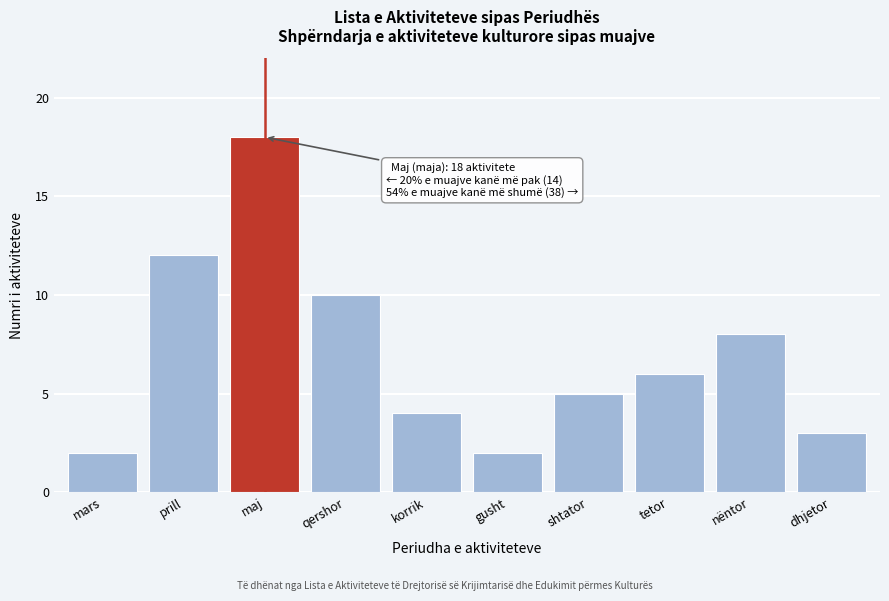

Reading right to left, transcribe all the data shown in this chart.

3	8	6	5	2	4	10	18	12	2